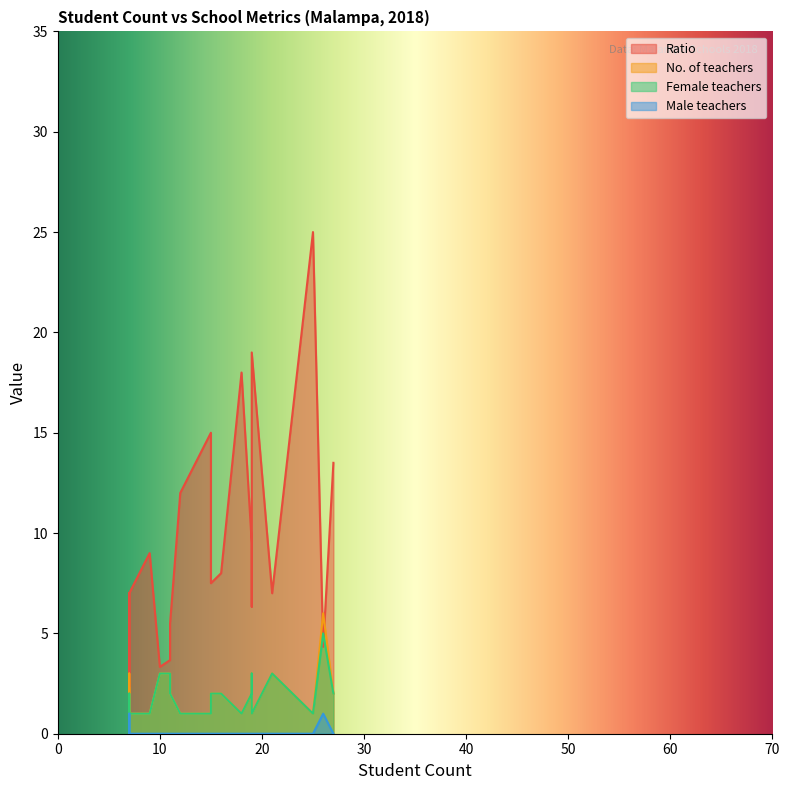

Where does the Ratio series first go above 8?

1